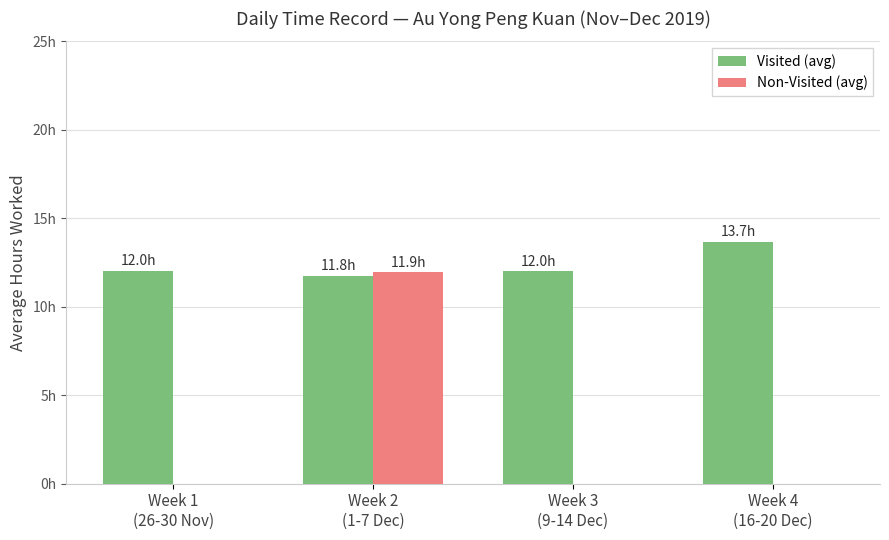

Are the bars grouped side by side (vs. stacked)?

Yes